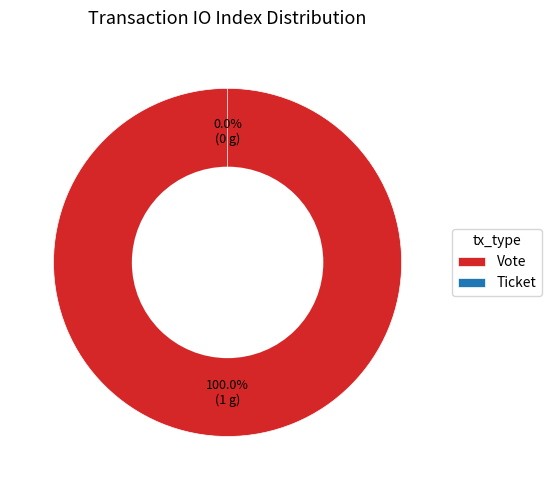

Do Vote and Ticket together represent more than half of the pie?

Yes